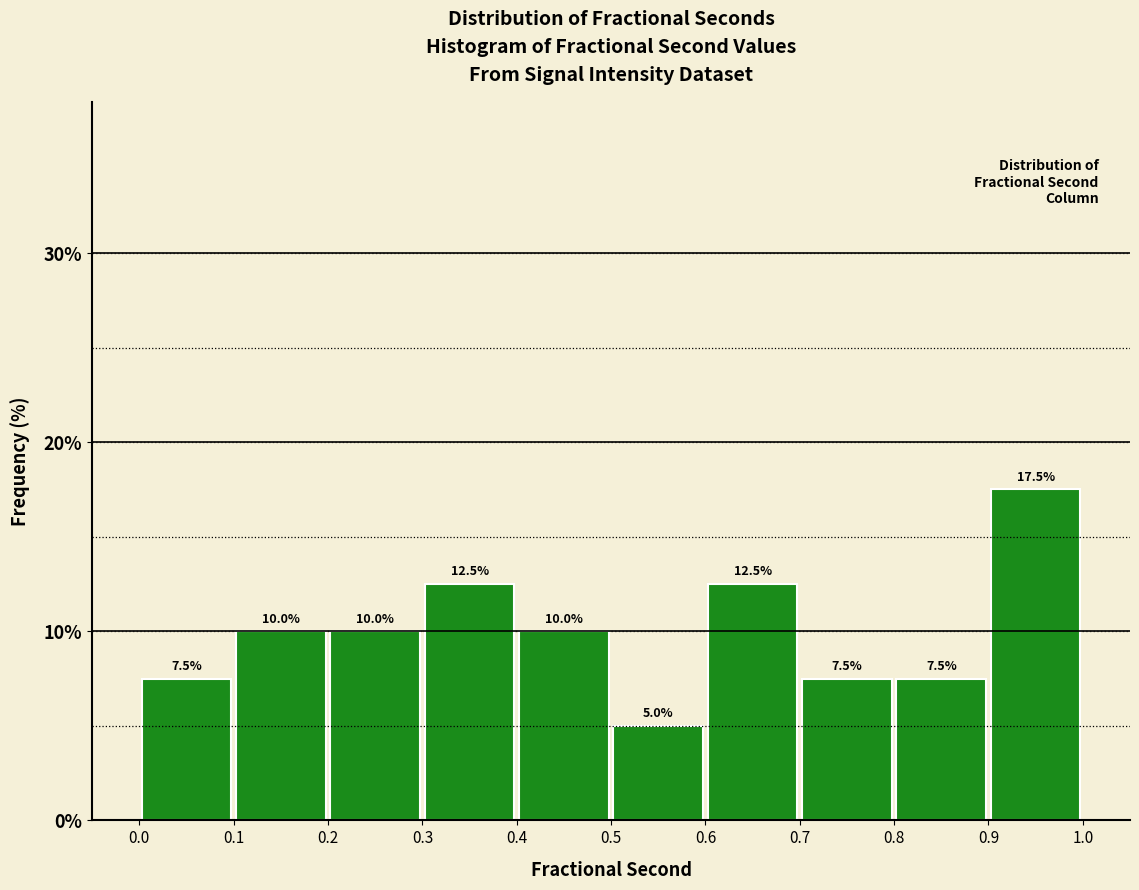

Over which range of the x-axis is the bar tallest?

0.9 to 1.0